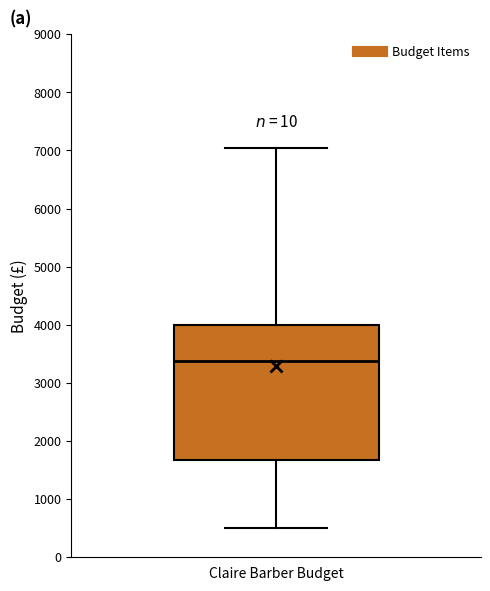

Transcribe this box plot: give where the median line is, the range the box spans, and where the two whiskers end, as read against the y-axis. The values are not printed on the chart, so give them approximately, as read against the axis.

median 3400, box 1700 to 4000, whiskers 500 to 7000